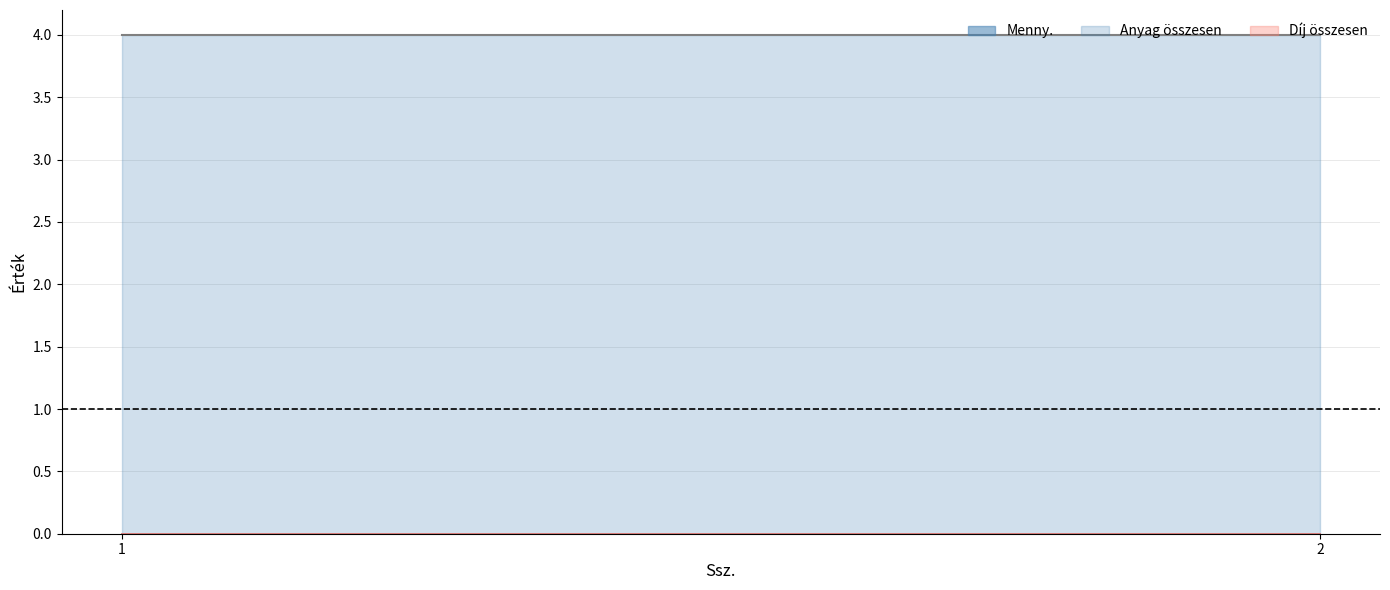

Reading left to right, list all the values displayed in this chart.

Menny.: 4	4
Anyag összesen: 0	0
Díj összesen: 0	0